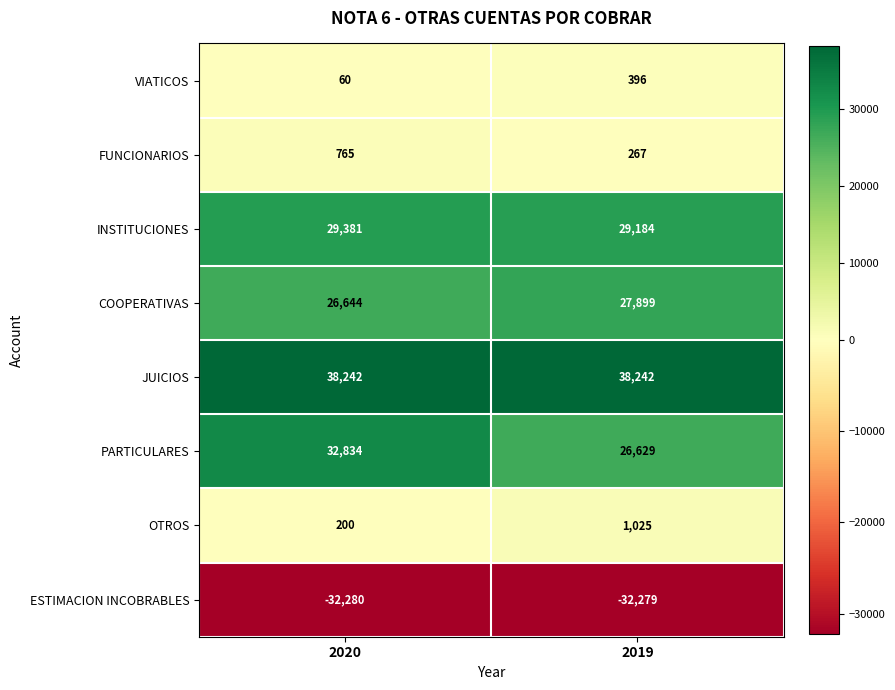

What value does the INSTITUCIONES series have at 2020?

29381